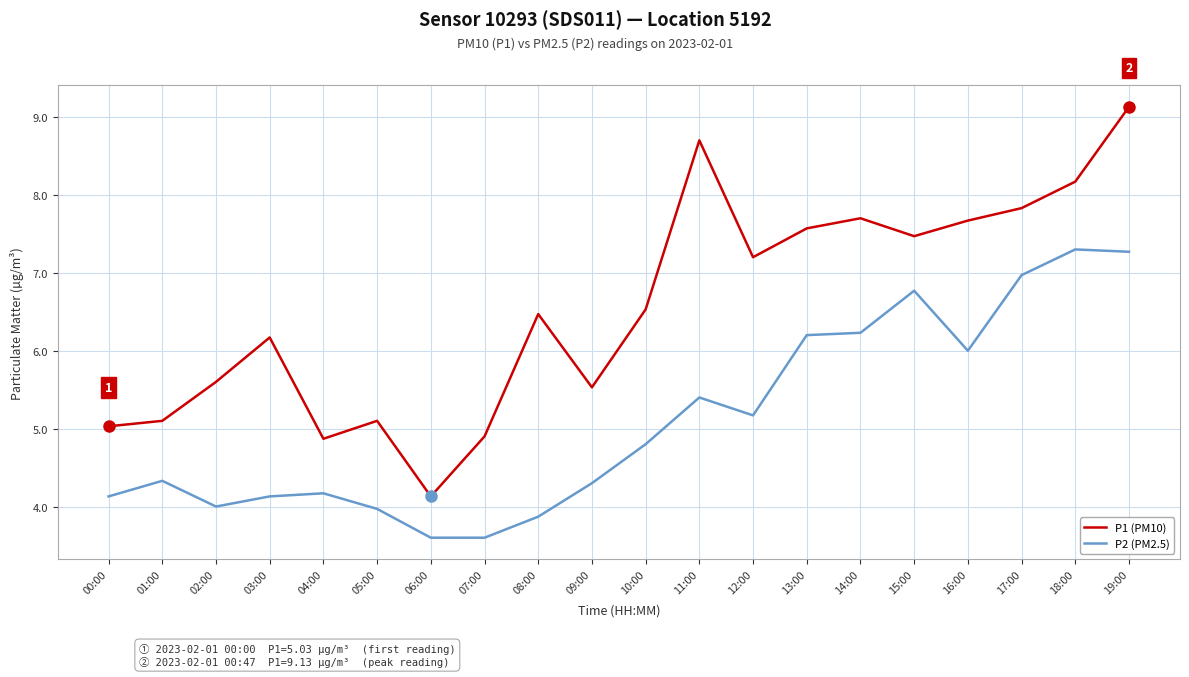

Rank the series at 01:00 from highest to lowest value.

P1 (PM10), P2 (PM2.5)